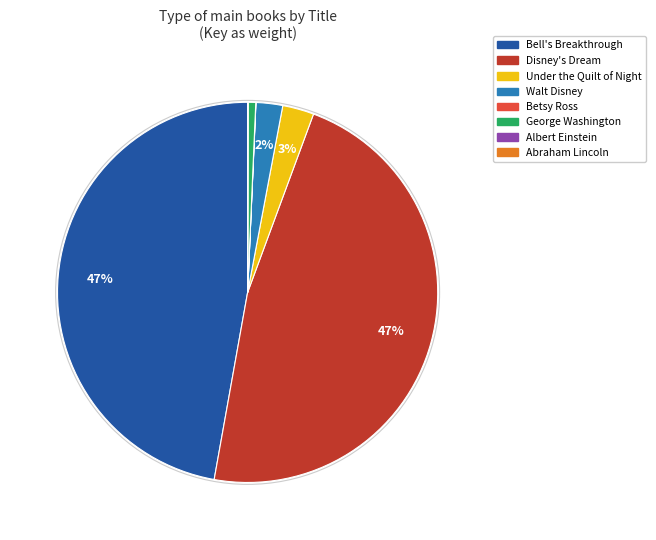

To the nearest percent, what portion does Bell's Breakthrough represent?

47%